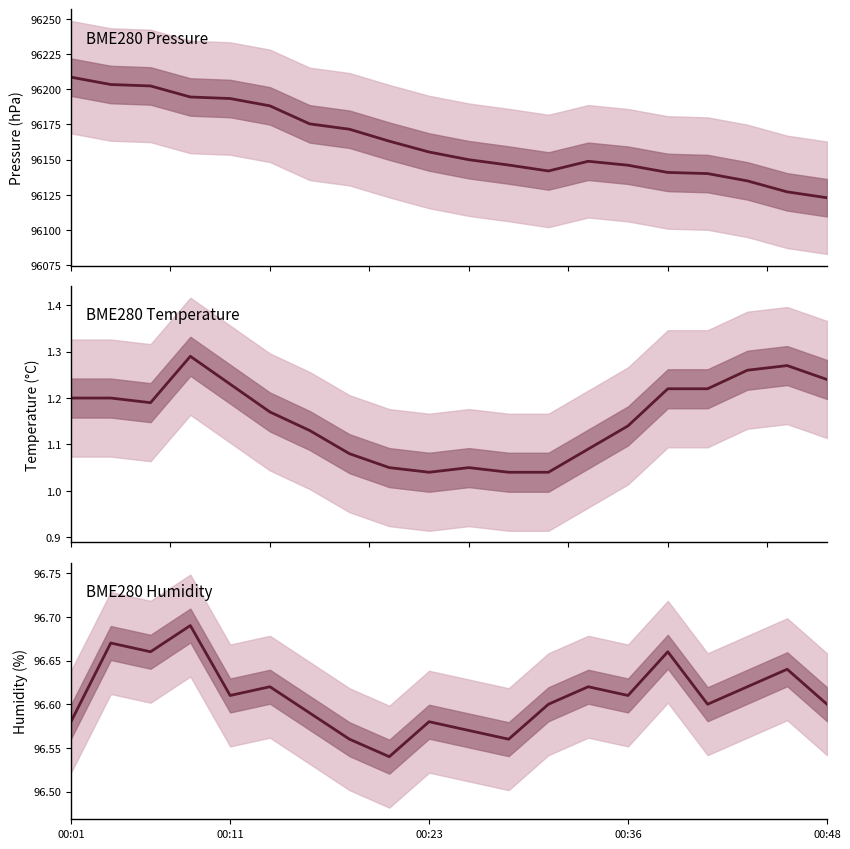

Which series has the largest total across all categories?

BME280 Pressure